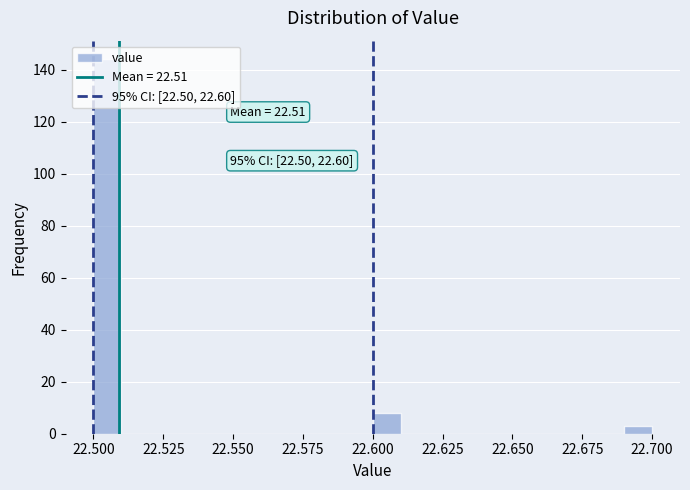

Around what value on the x-axis is the tallest bar? Give the approximate position of its centre, as read against the axis.

22.505